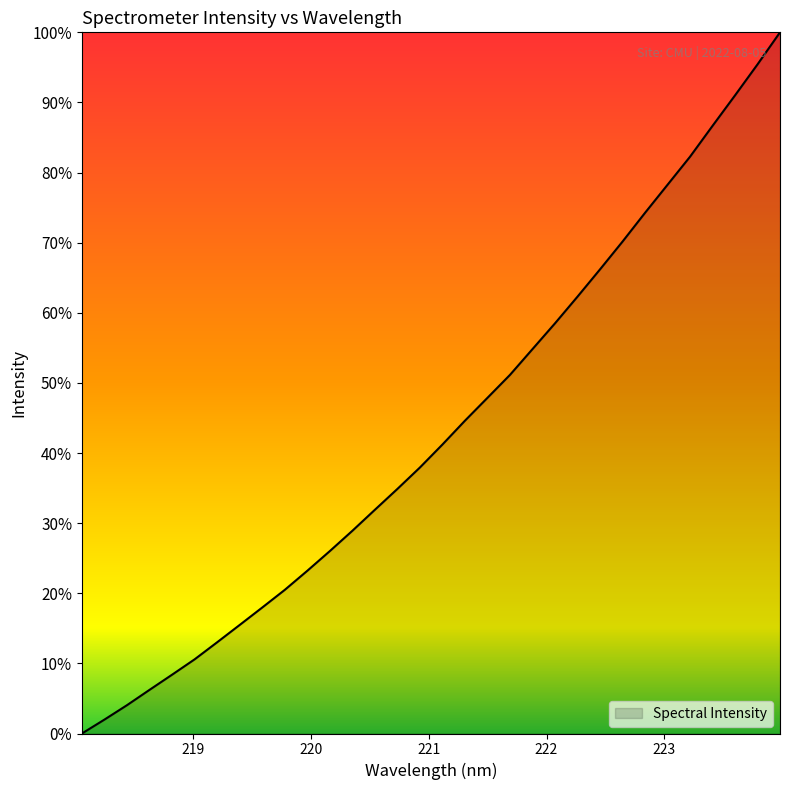

What is the difference between the maximum and minimum values?

100.0